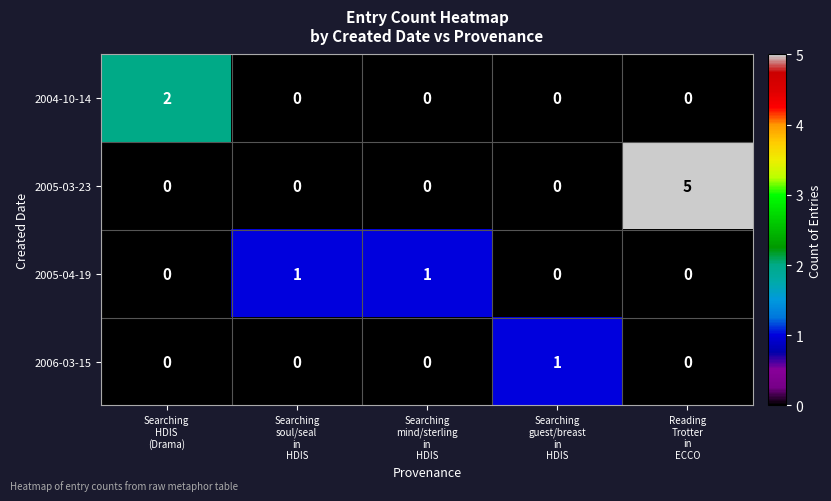

Reading left to right, list all the values displayed in this chart.

2004-10-14: 2	0	0	0	0
2005-03-23: 0	0	0	0	5
2005-04-19: 0	1	1	0	0
2006-03-15: 0	0	0	1	0